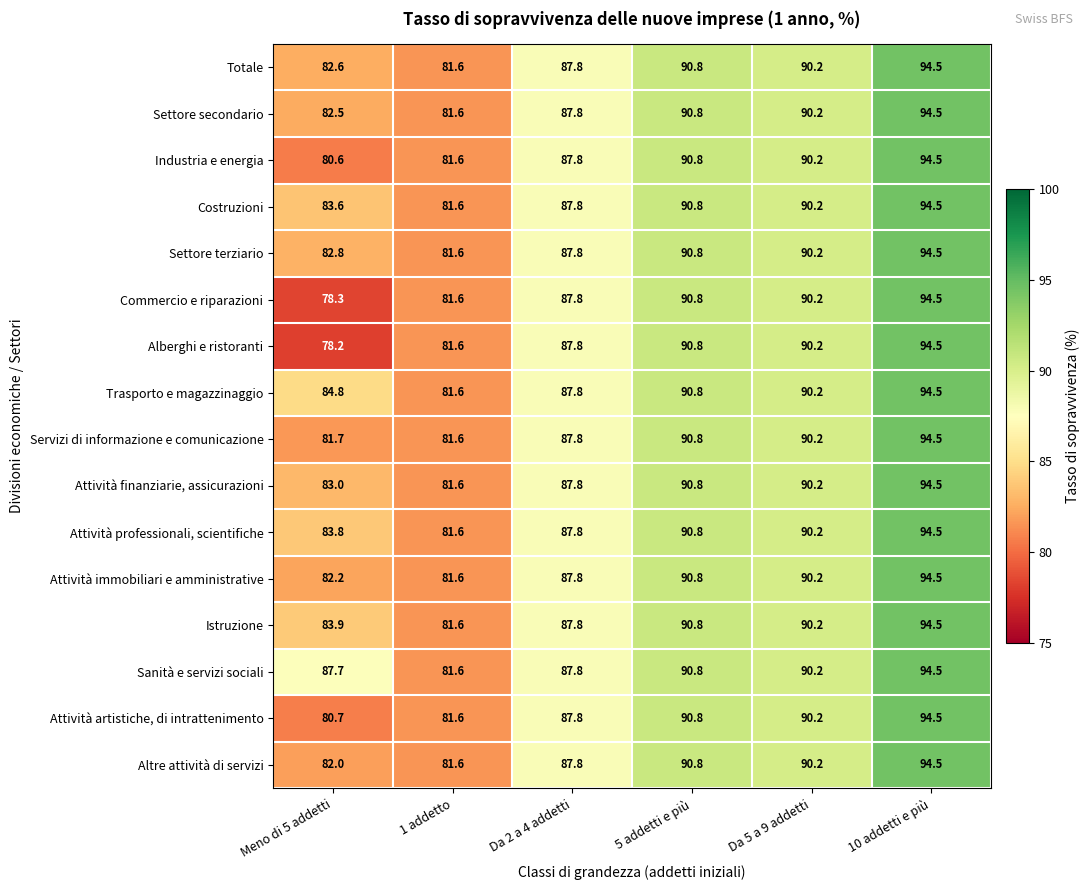

True or false: Attività professionali, scientifiche has a value of 90.2 at Da 5 a 9 addetti.

True